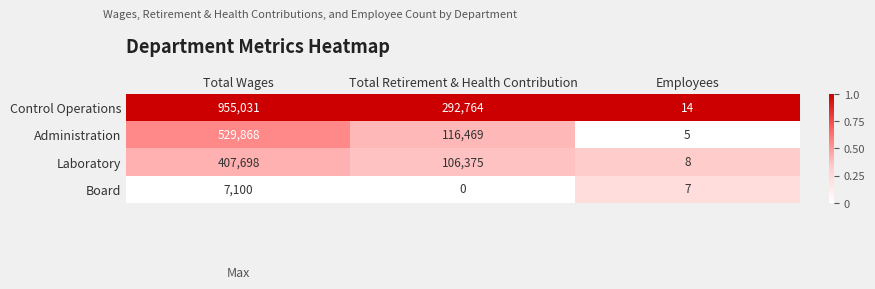

At how many categories does at least one series exceed 0?

3